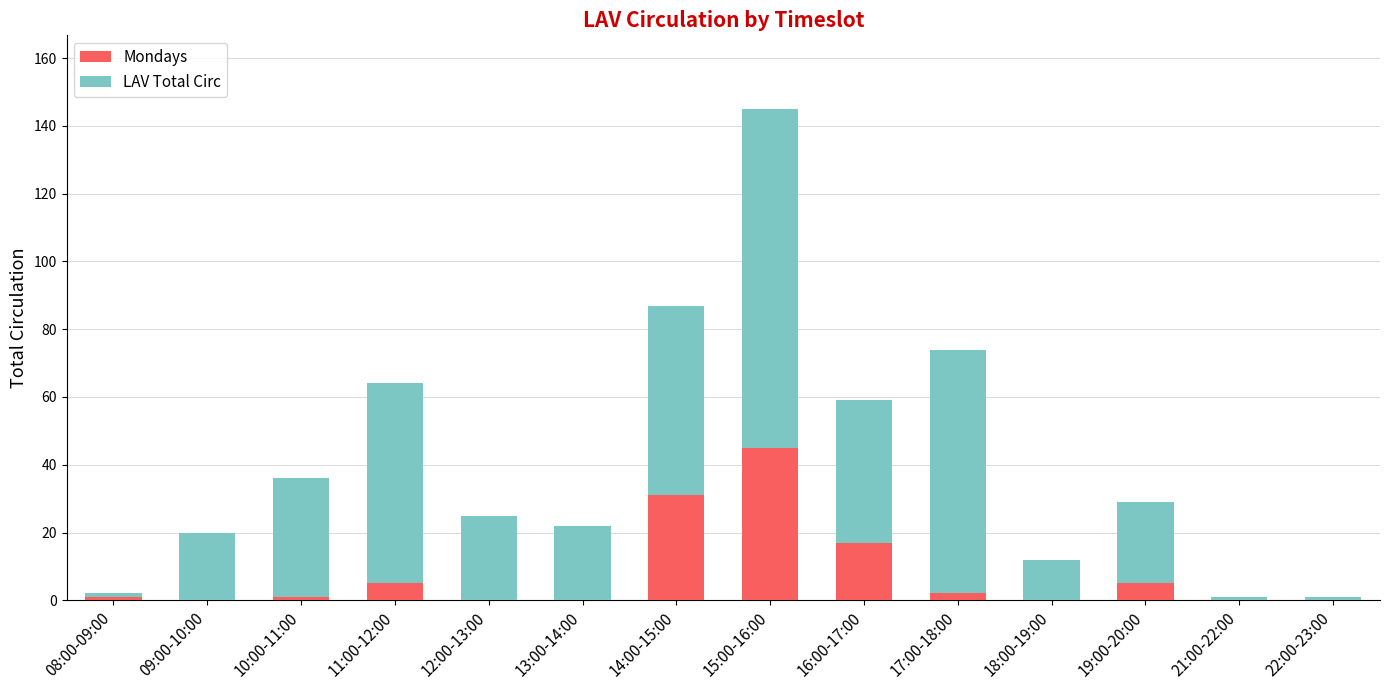

At which category is the sum across all series the highest?

15:00-16:00